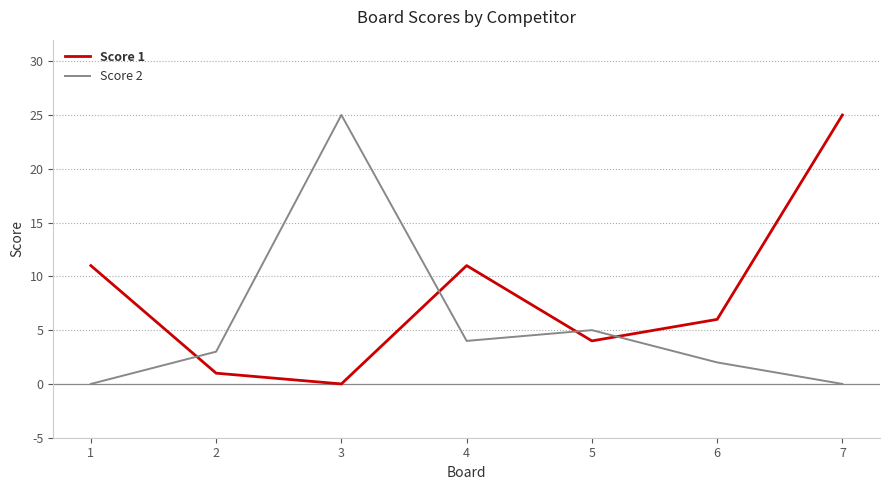

Where do Score 1 and Score 2 first cross each other?

1 and 2